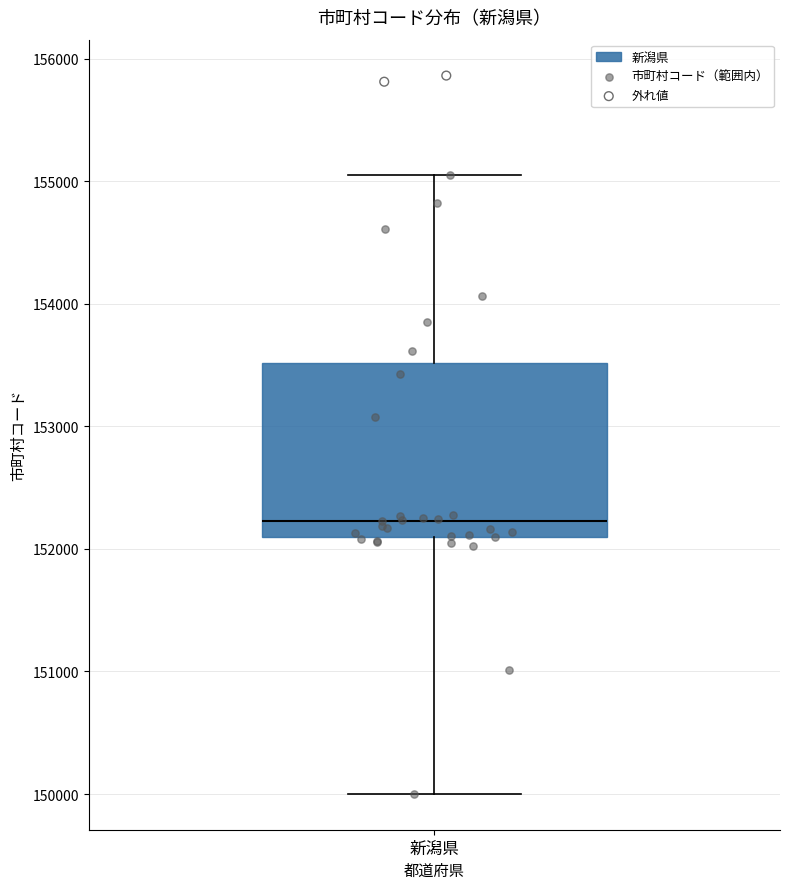

Transcribe this box plot: give where the median line is, the range the box spans, and where the two whiskers end, as read against the y-axis. The values are not printed on the chart, so give them approximately, as read against the axis.

median 152200, box 152100 to 153500, whiskers 150000 to 155000